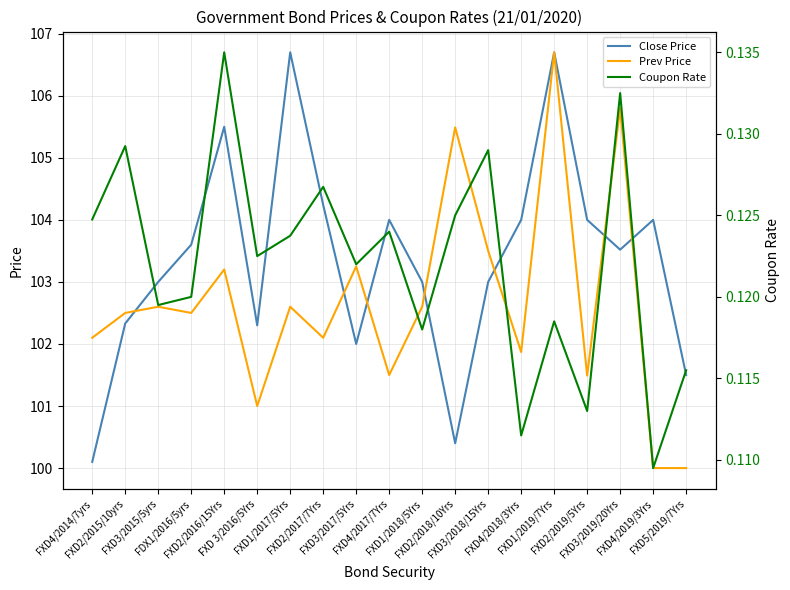

At which category is the sum across all series the highest?

FXD1/2019/7Yrs